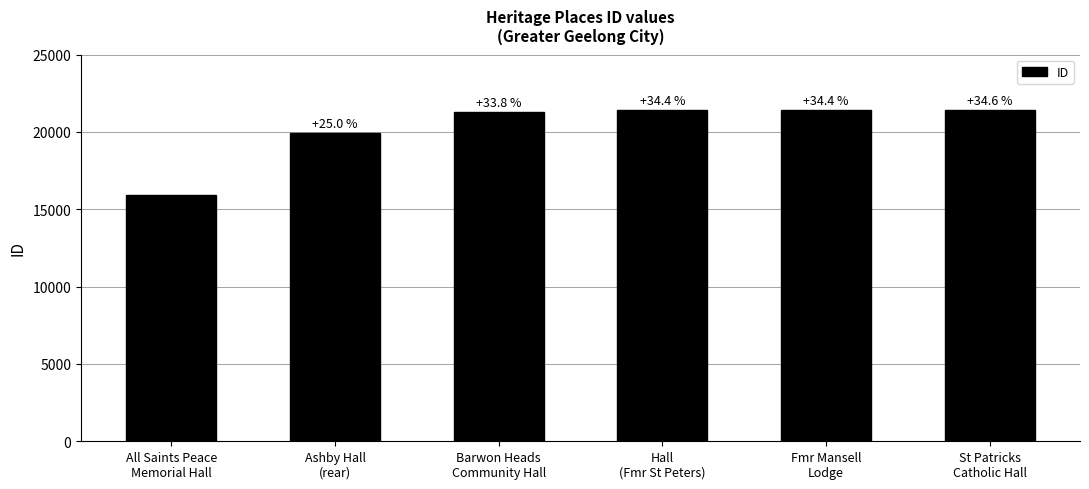

List the labels in order of value, smallest first.

All Saints Peace
Memorial Hall, Ashby Hall
(rear), Barwon Heads
Community Hall, Hall
(Fmr St Peters), Fmr Mansell
Lodge, St Patricks
Catholic Hall